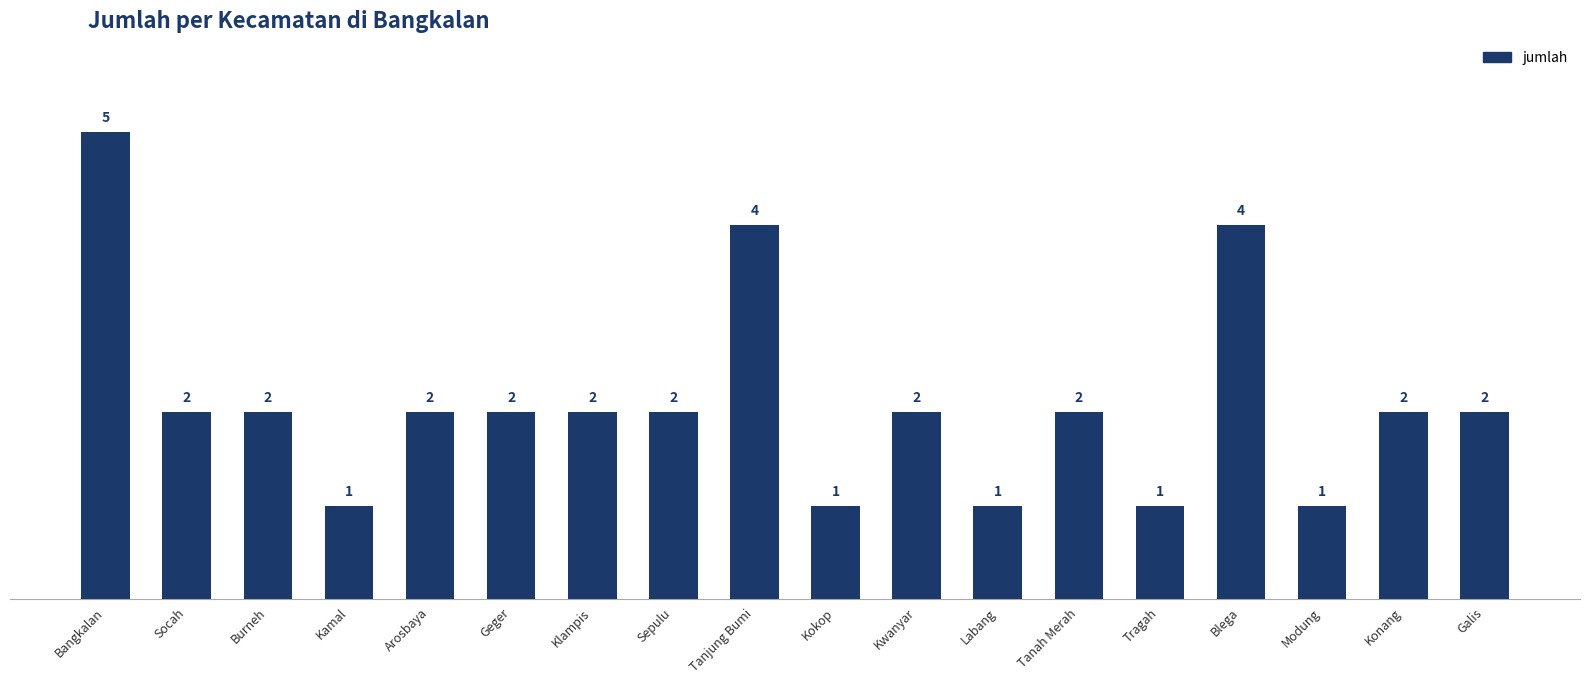

What is the average value?

2